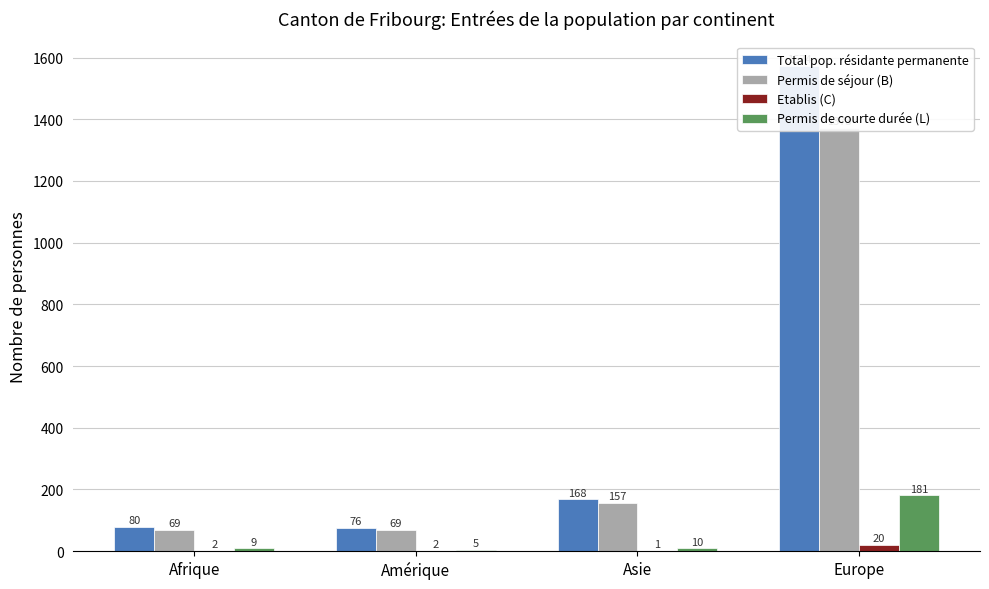

What is the label of the 4th bar from the right?

Afrique